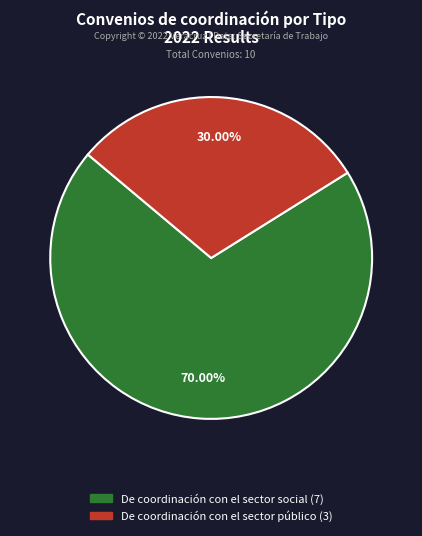

Count the number of slices in the pie.

2